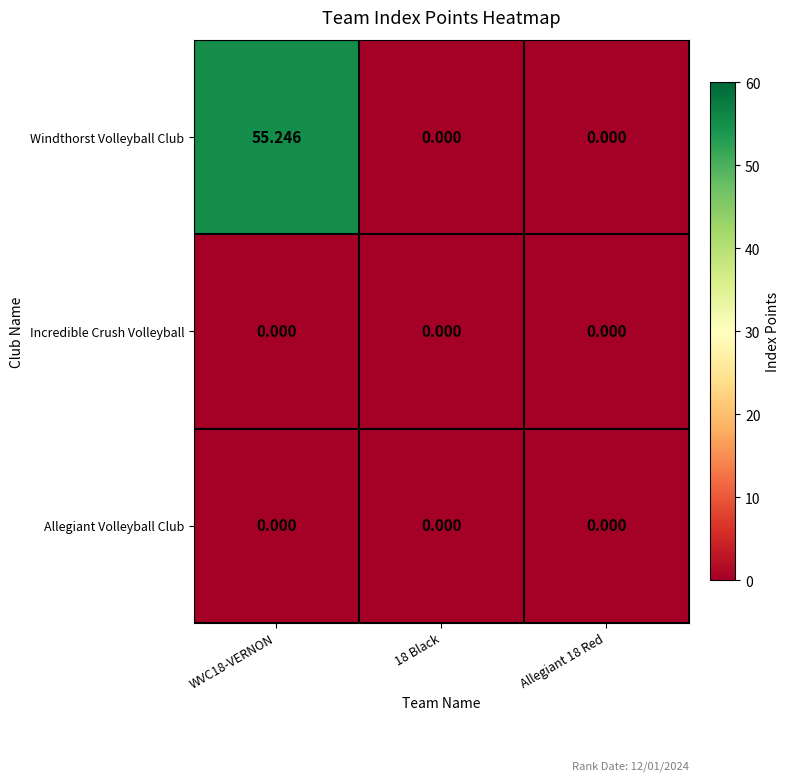

Which series has the largest total across all categories?

Windthorst Volleyball Club